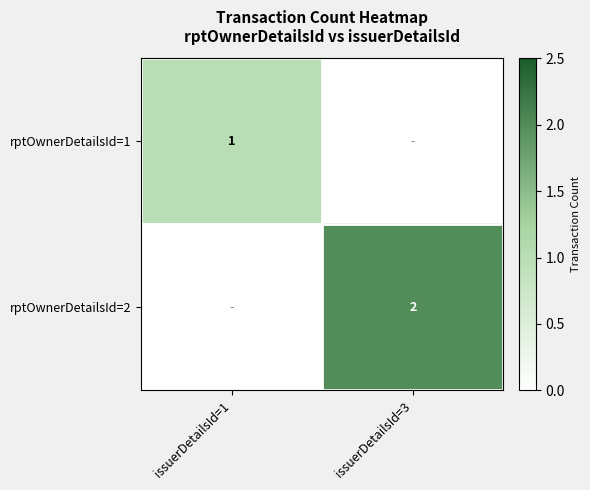

Is the value of rptOwnerDetailsId=2 at issuerDetailsId=3 greater than the value of rptOwnerDetailsId=1 at issuerDetailsId=1?

Yes